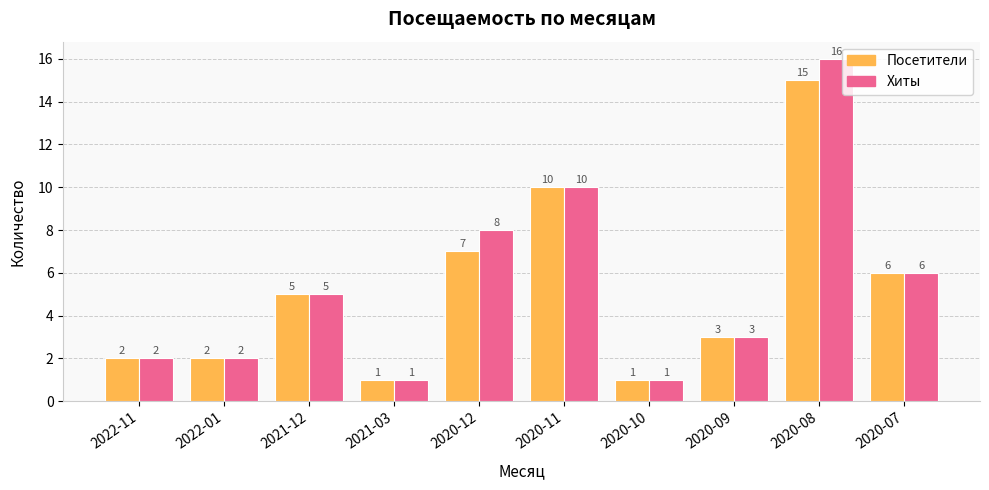

What is the label of the 3rd bar from the left?

2021-12